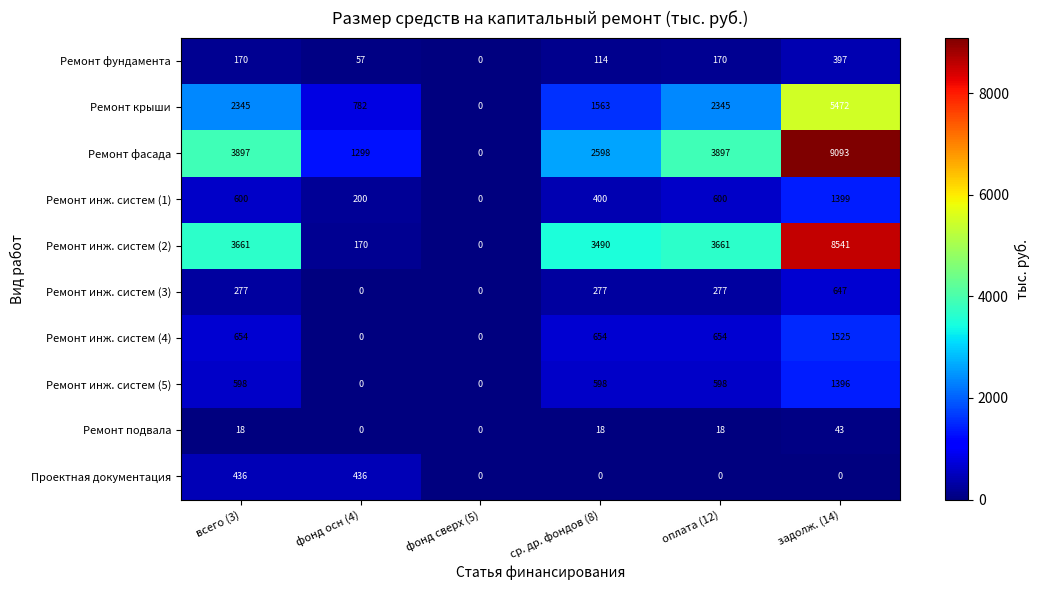

List the series in order of their peak value, lowest first.

Ремонт подвала, Ремонт фундамента, Проектная документация, Ремонт инж. систем (3), Ремонт инж. систем (5), Ремонт инж. систем (1), Ремонт инж. систем (4), Ремонт крыши, Ремонт инж. систем (2), Ремонт фасада